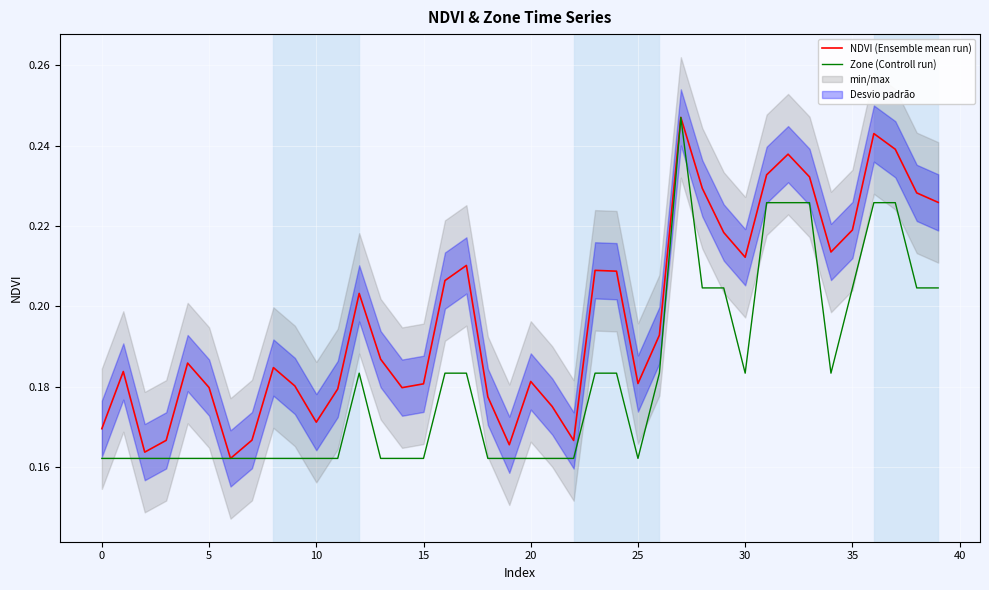

At 17, list the series in order from smallest to largest.

Zone (Controll run), NDVI (Ensemble mean run)